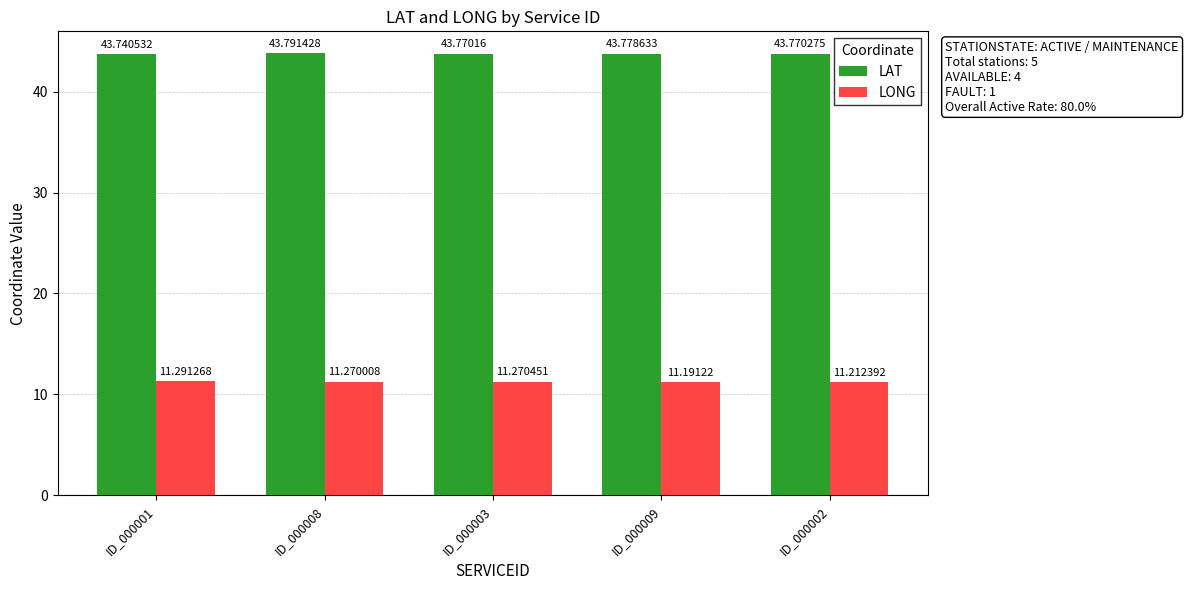

What is the difference between the second highest and minimum values in the LONG series?

0.1